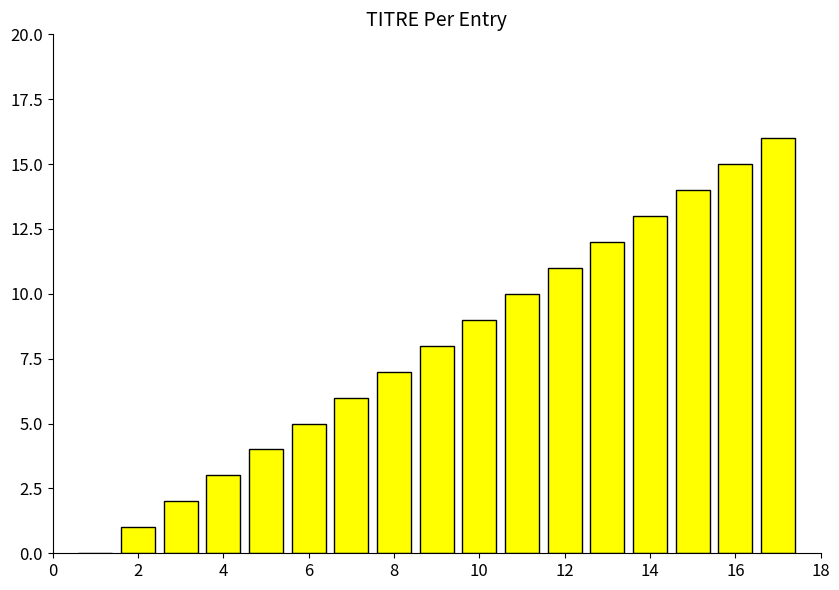

What is the greatest value displayed?

16